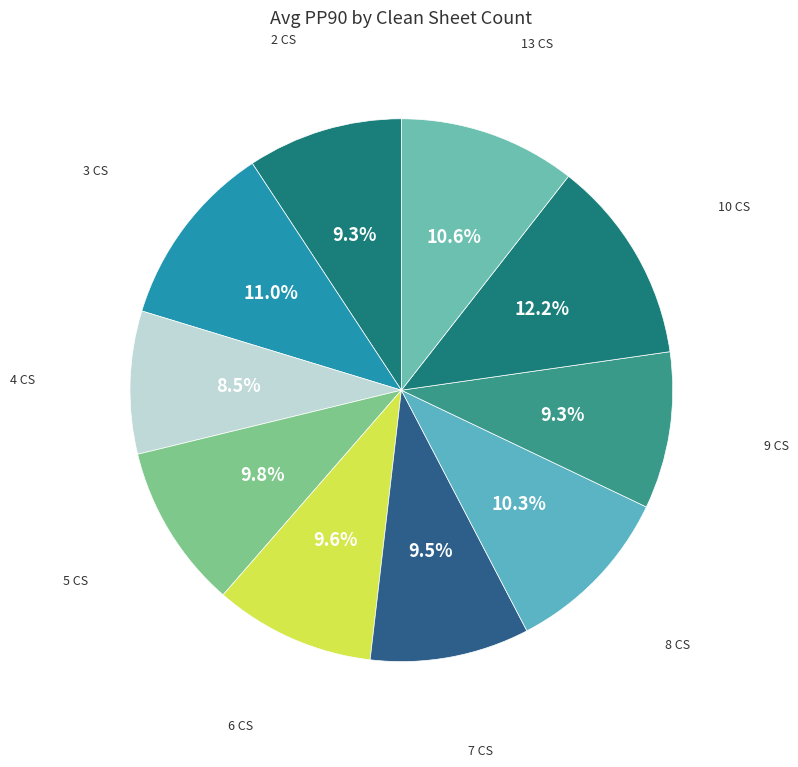

Does any single category account for the majority?

No